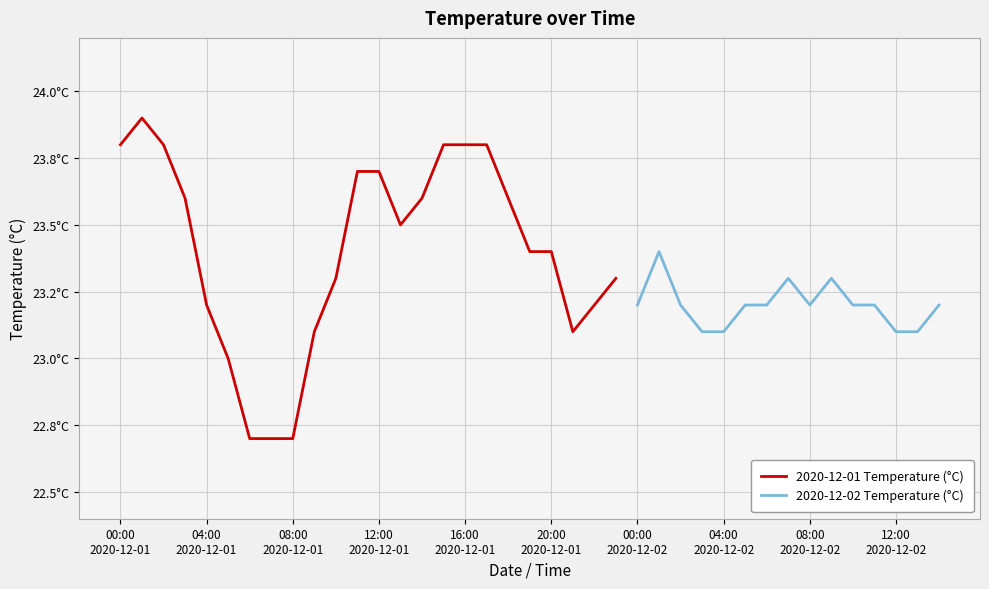

What is the maximum value shown in the chart?

23.9